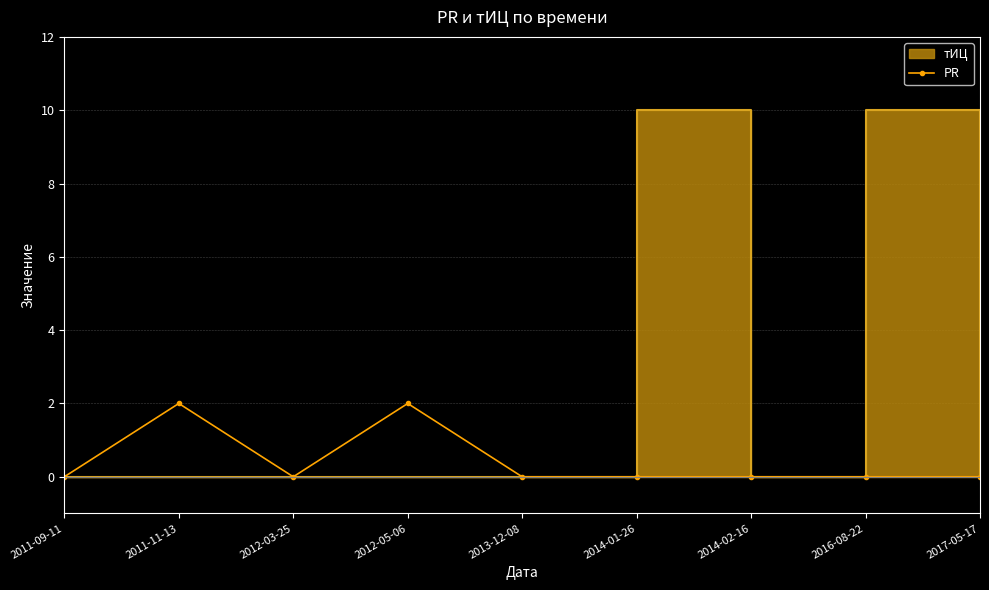

True or false: there are more than 2 points higher than both neighbors.

False